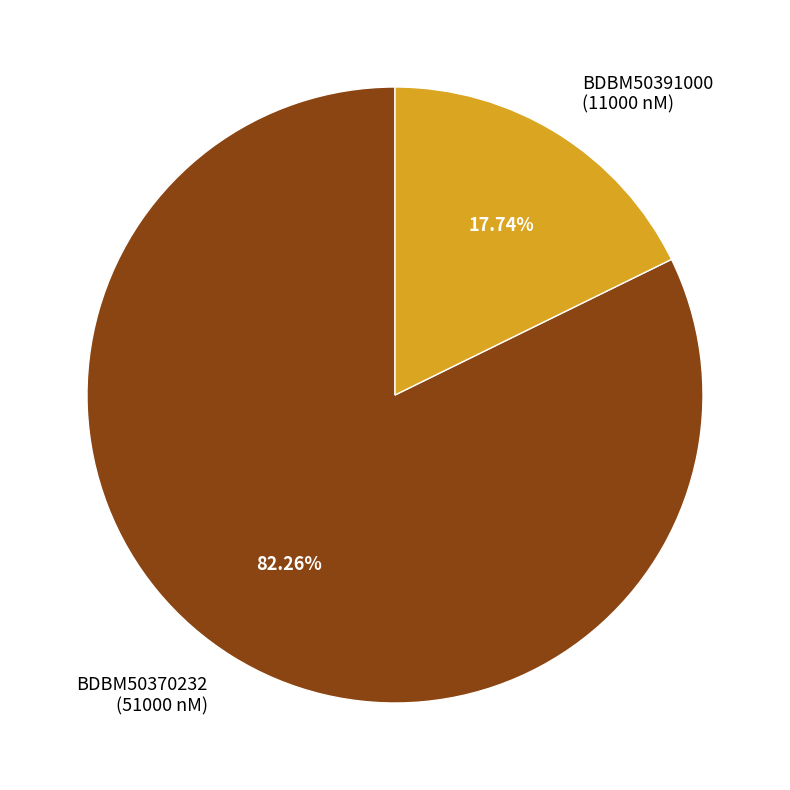

Count the number of slices in the pie.

2